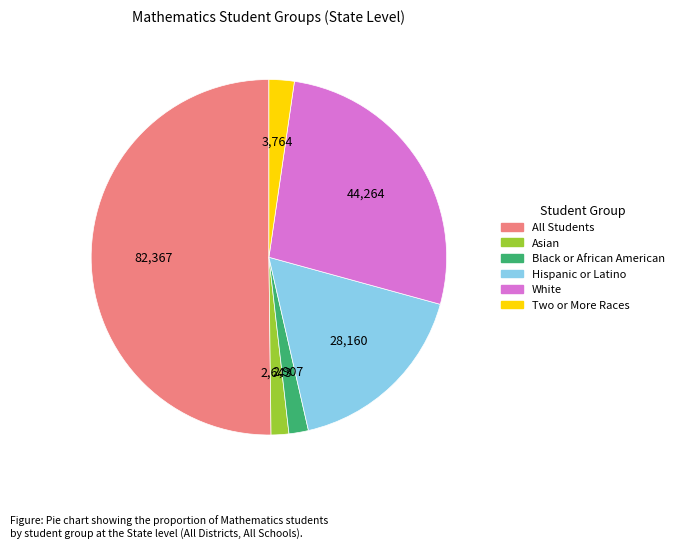

What is the largest slice in the pie chart?

All Students